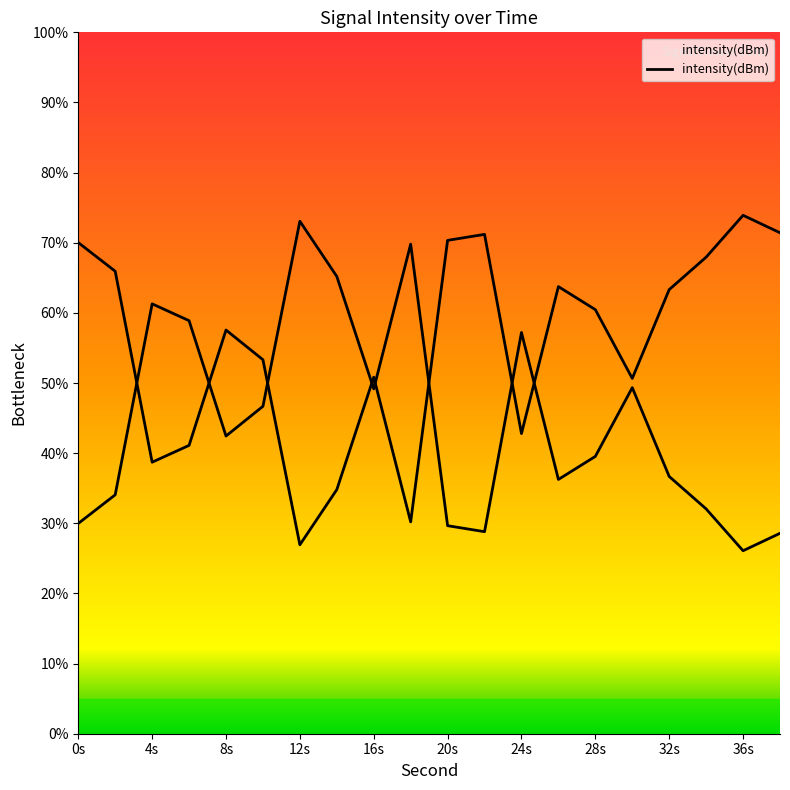

What is the value of the 11th point from the left?

29.7